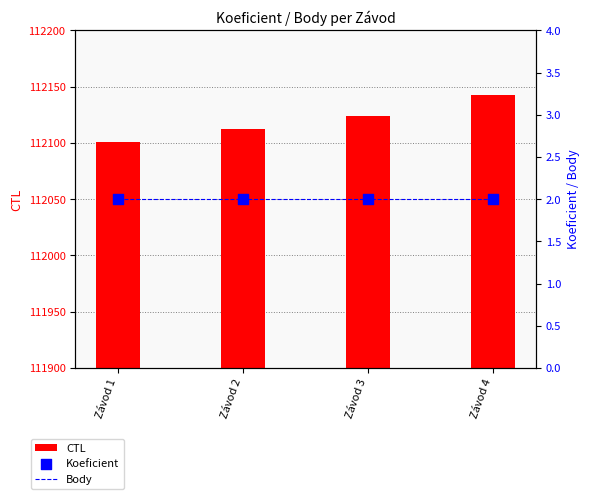

Which series contains the lowest Y value?

Body